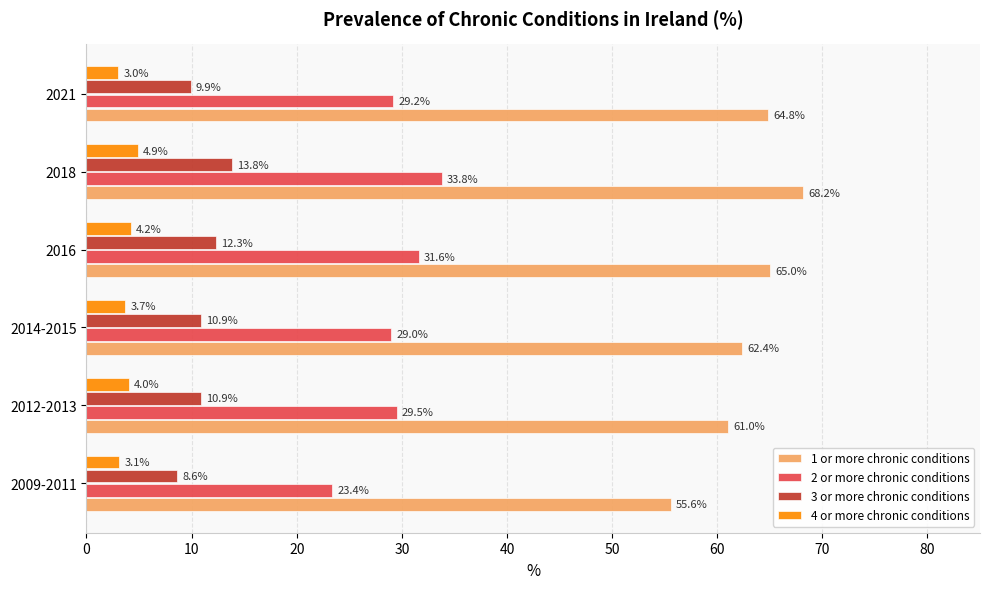

Is the value of 1 or more chronic conditions at 2018 greater than the value of 4 or more chronic conditions at 2014-2015?

Yes